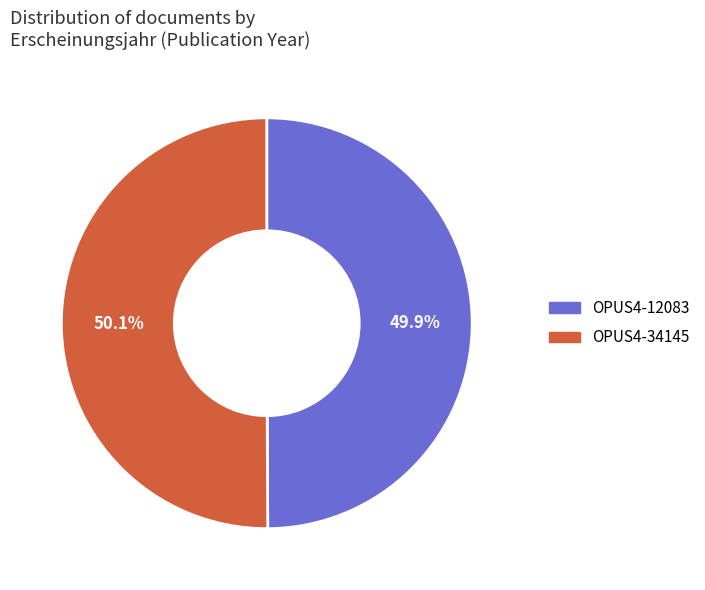

How many segments does this pie chart have?

2